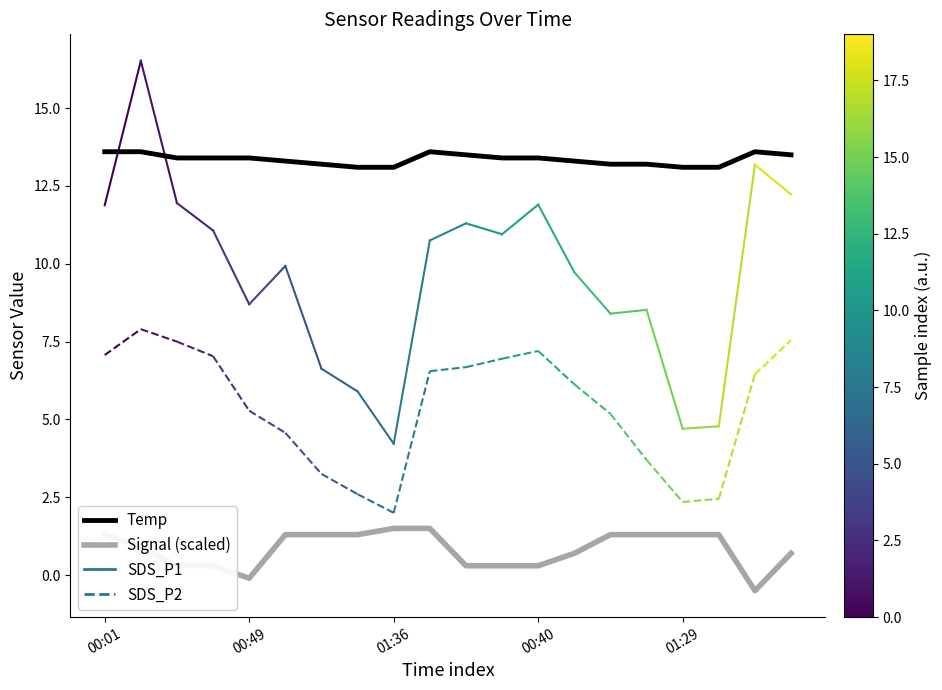

Does the chart have visible grid lines?

No